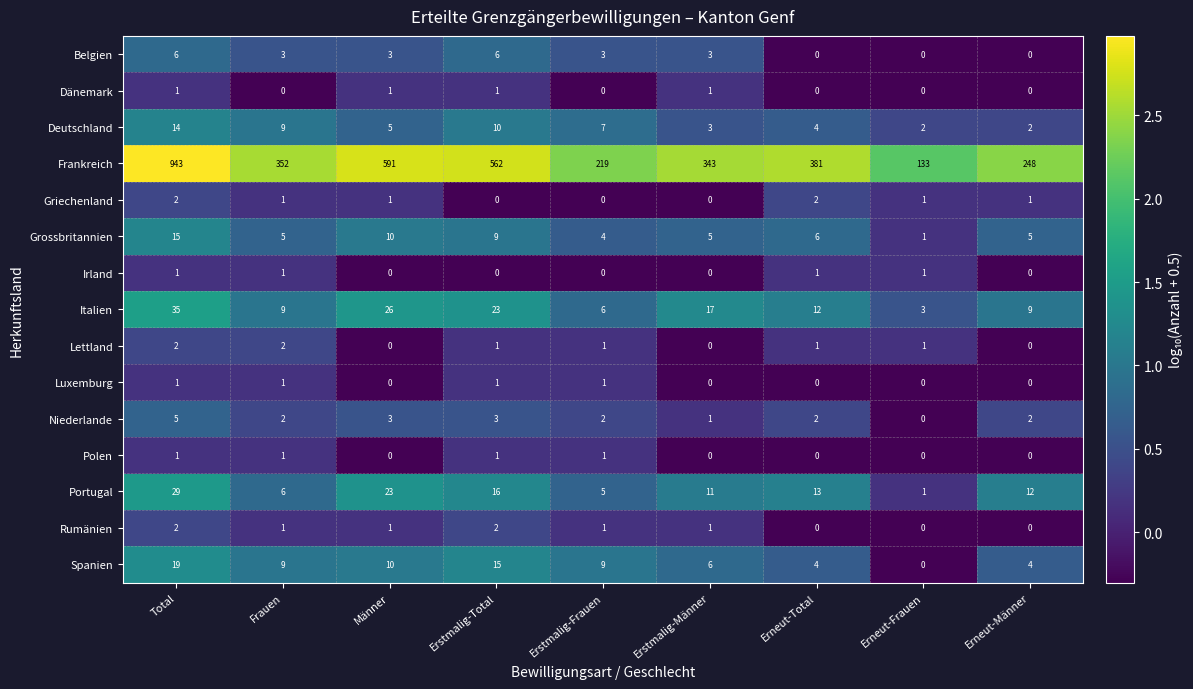

Which category has the highest value across all series?

Total